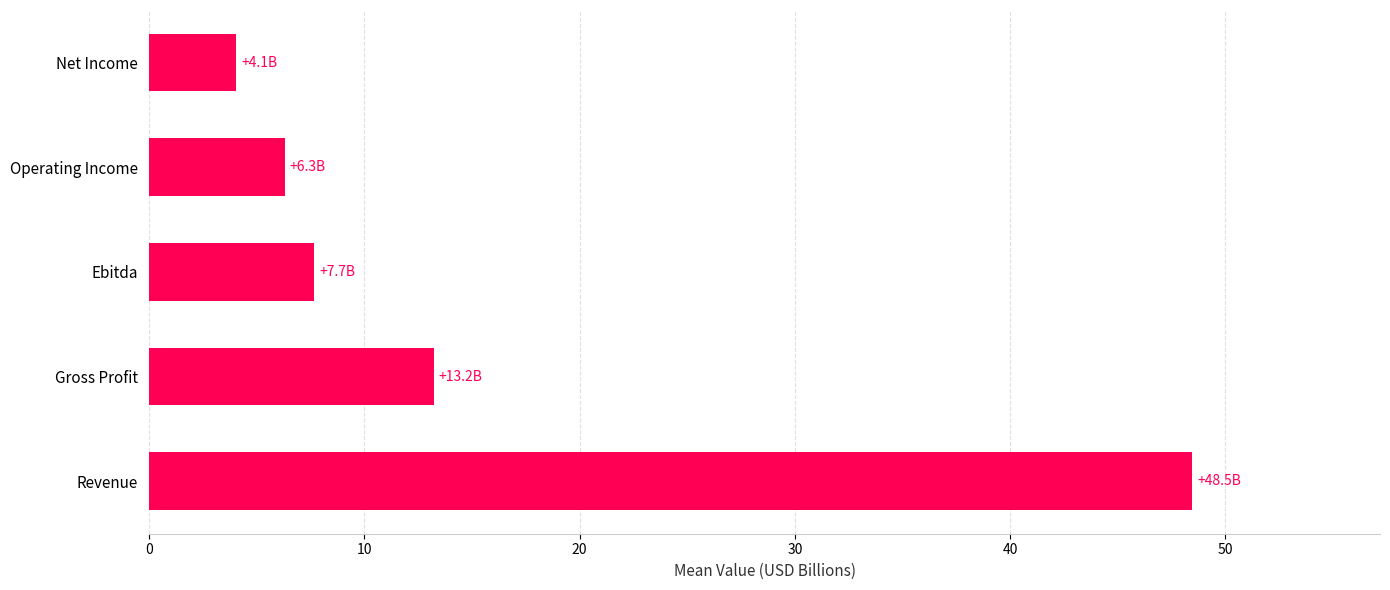

Which has a higher value, Ebitda or Revenue?

Revenue